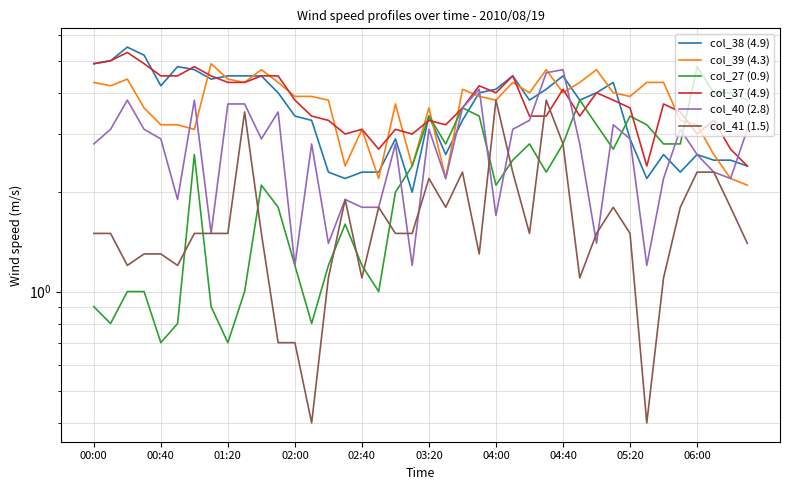

How many values in the col_39 (4.3) series exceed 3?

33